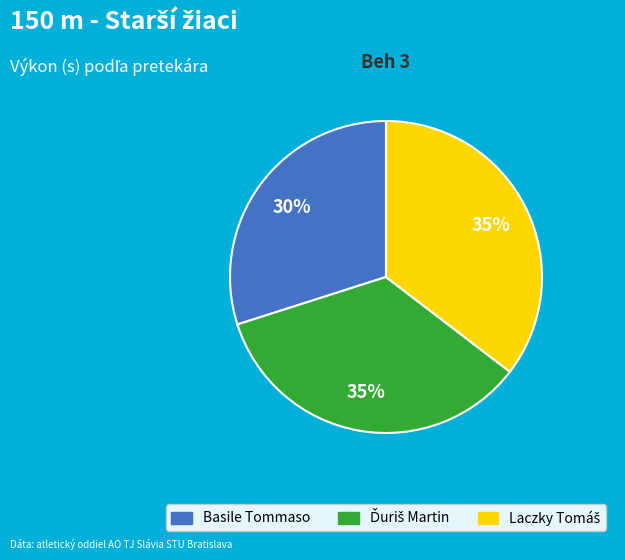

Does any single category account for the majority?

No